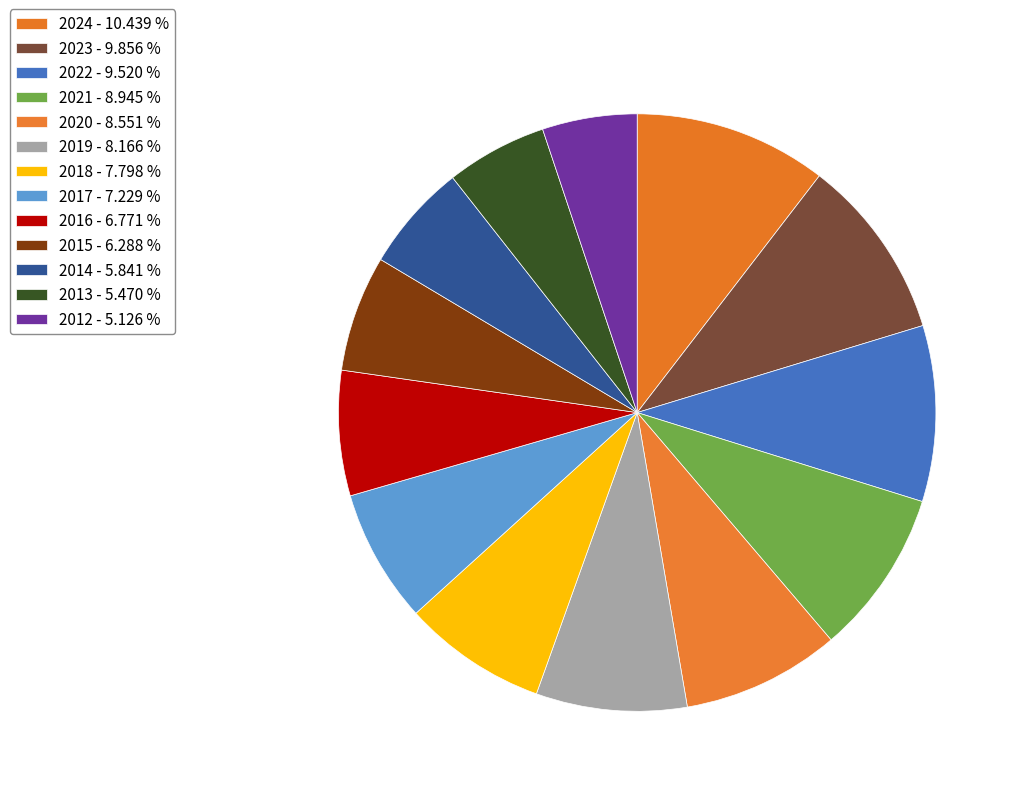

What is the largest slice in the pie chart?

2024